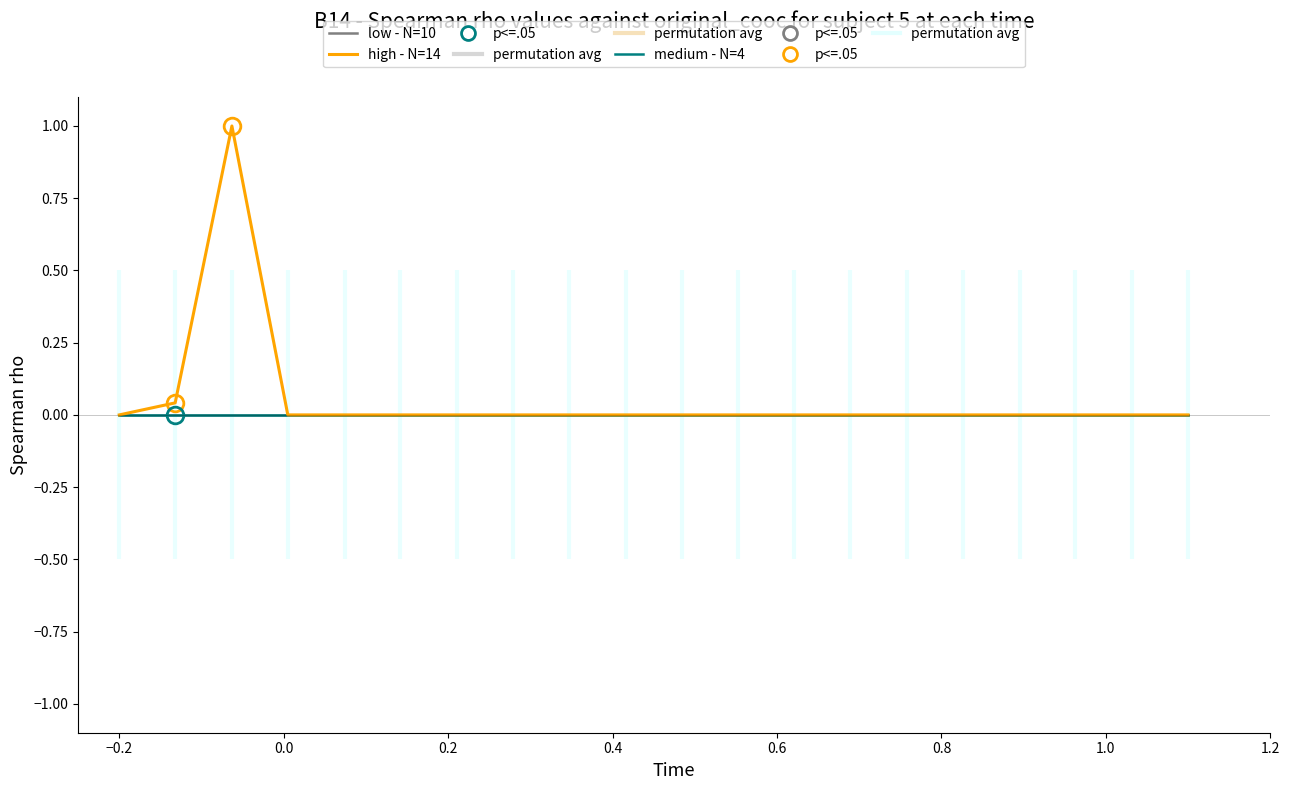

True or false: medium - N=4 and low - N=10 intersect in this chart.

False